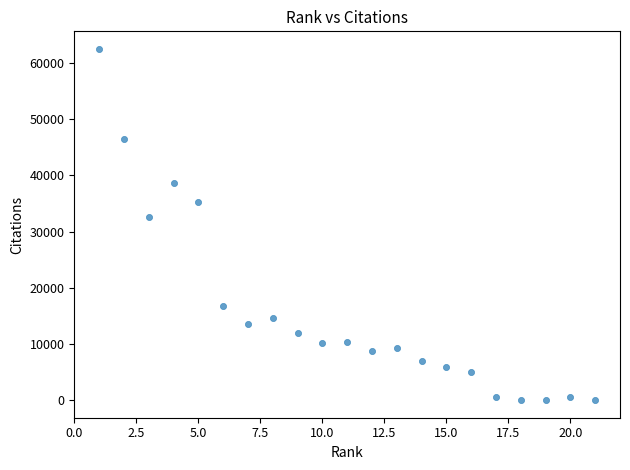

What Y value in the scatter plot is closest to 31267?

32580